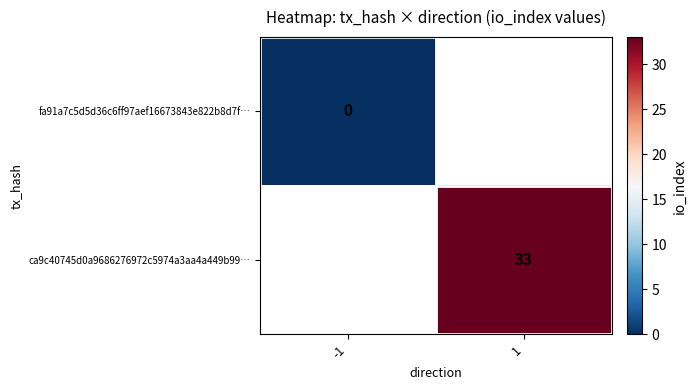

What is the maximum value shown in the chart?

33.0